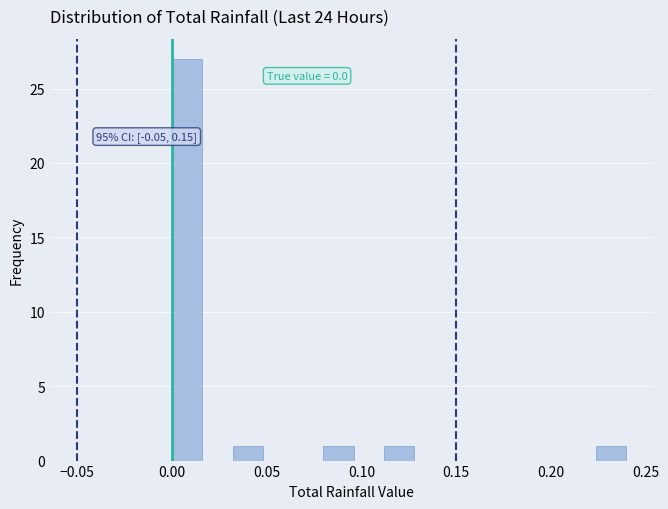

Read against the x-axis, roughly where is the centre of the tallest bar?

0.010